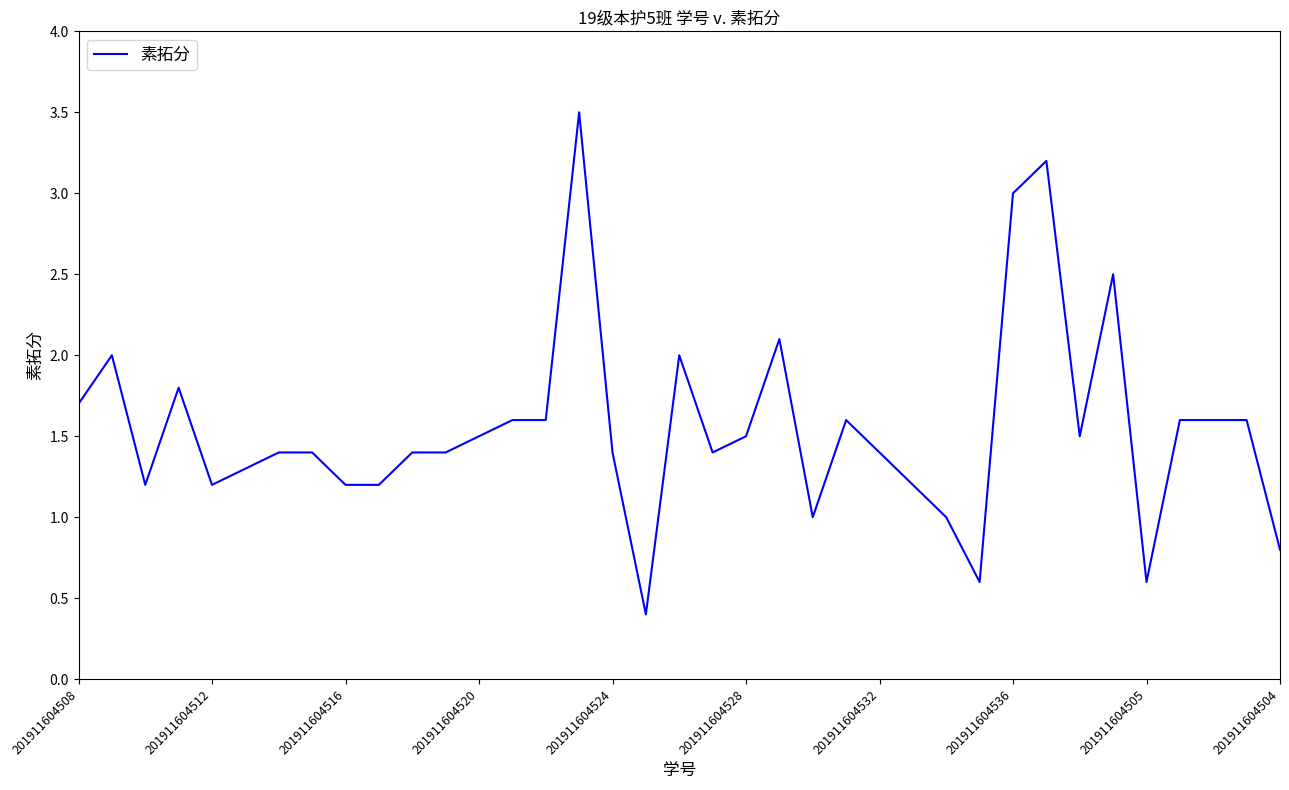

What is the greatest value displayed?

3.5